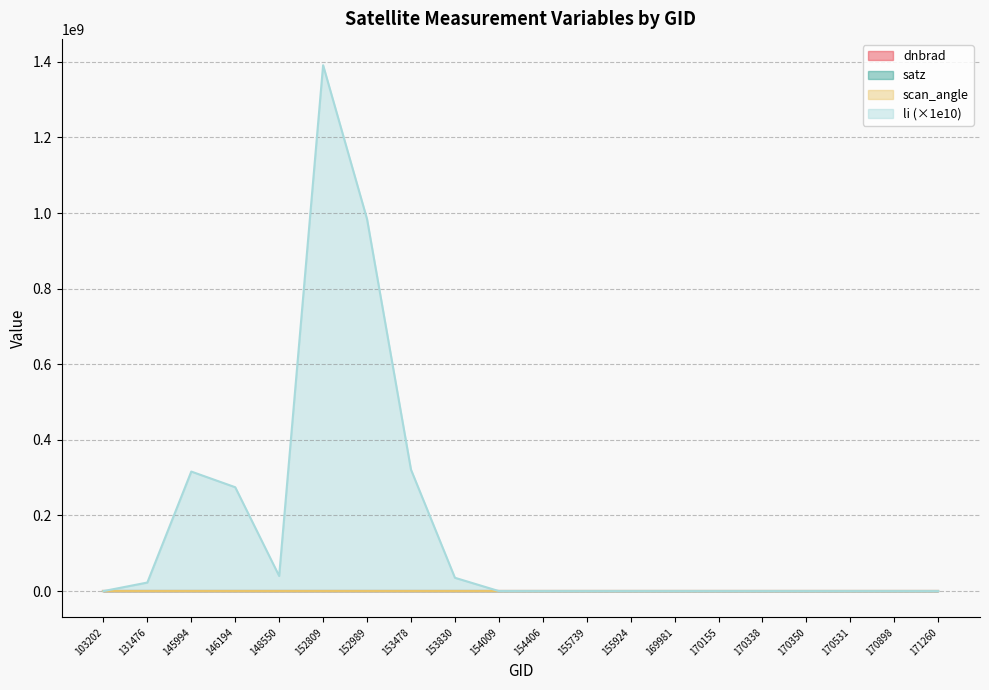

True or false: satz has a value of 81.0 at 155924.

False